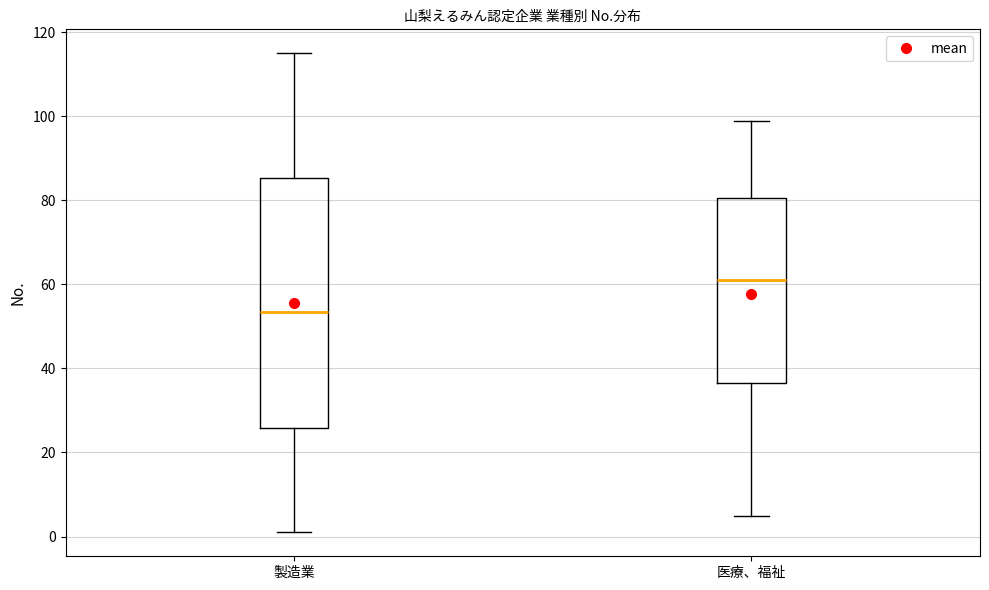

Reading left to right, transcribe this box plot: for each box, give where its median line is, the range the box spans, and where its two whiskers end, as read against the y-axis. The values are not printed on the chart, so give them approximately, as read against the axis.

製造業: median 54, box 26 to 86, whiskers 2 to 116
医療、福祉: median 62, box 36 to 80, whiskers 6 to 100